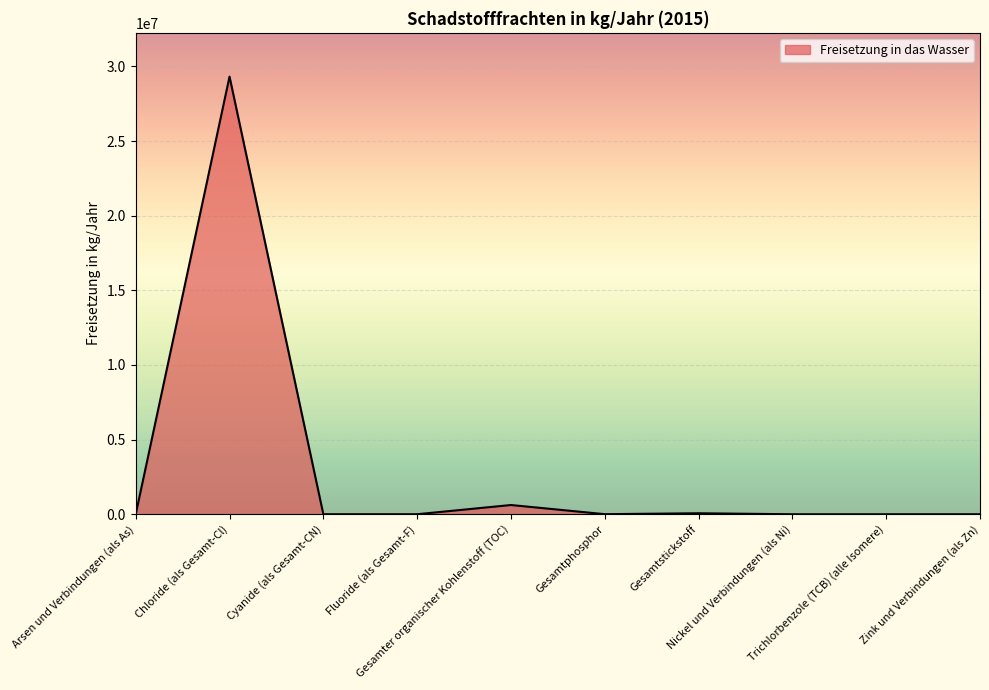

What is the difference between the maximum and minimum values?

29319998